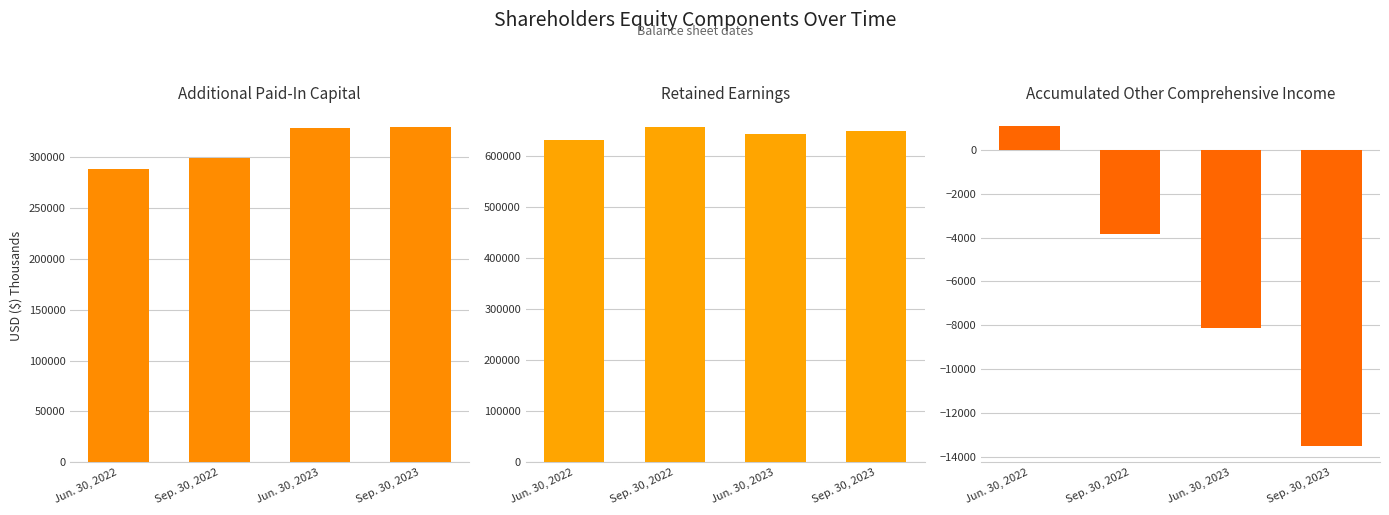

Rank the series at Sep. 30, 2022 from highest to lowest value.

Retained Earnings, Additional Paid-In Capital, Accumulated Other Comprehensive Income